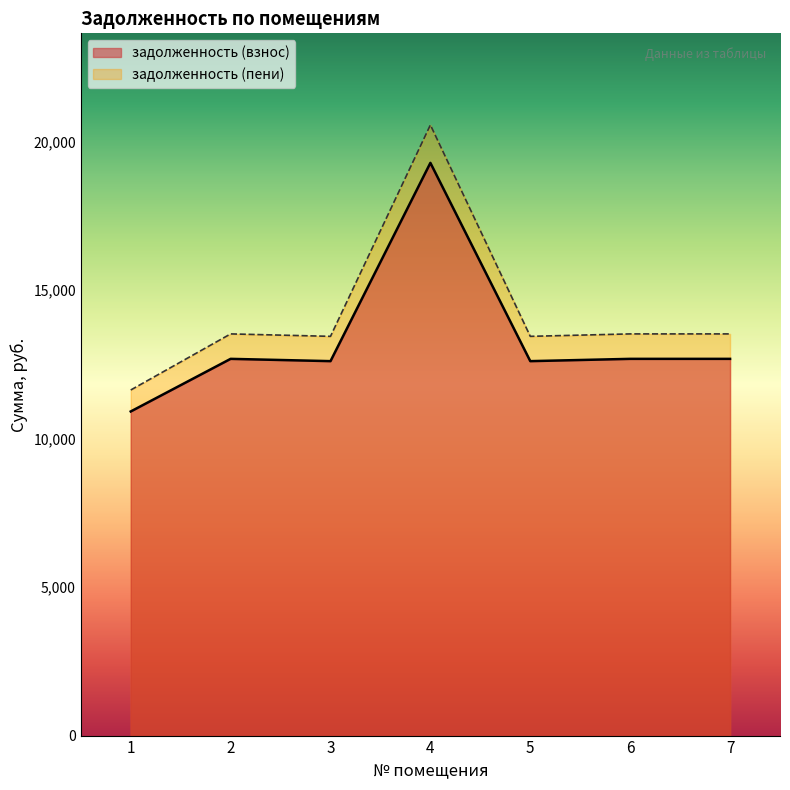

True or false: задолженность (пени) and задолженность (взнос) cross at least once.

False